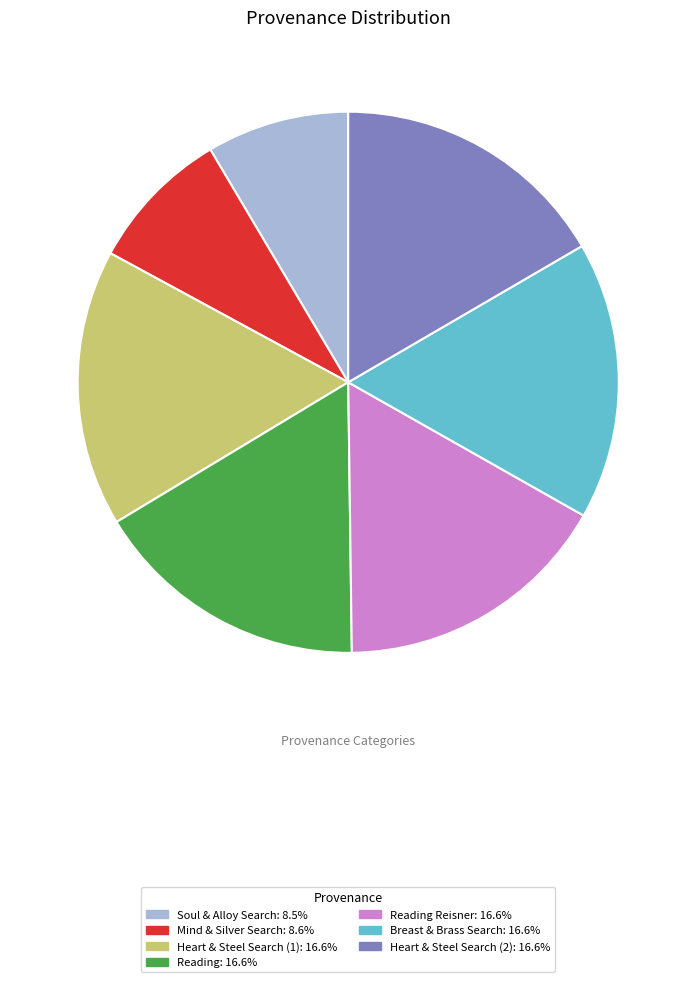

Is there a majority slice in this chart?

No